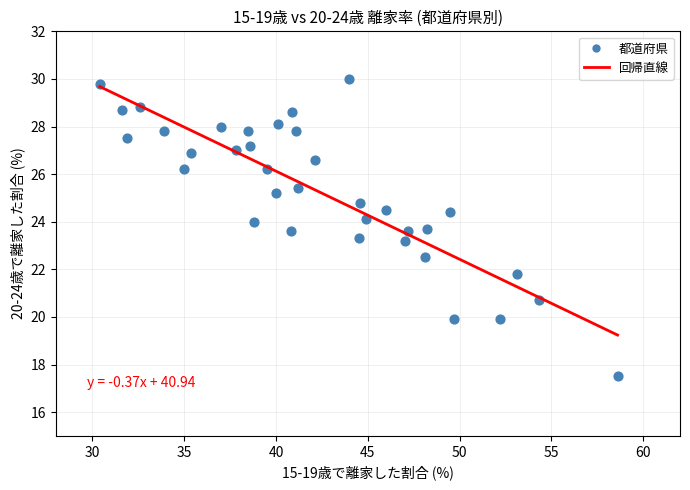

What is the range of Y values (max minus min)?

12.5